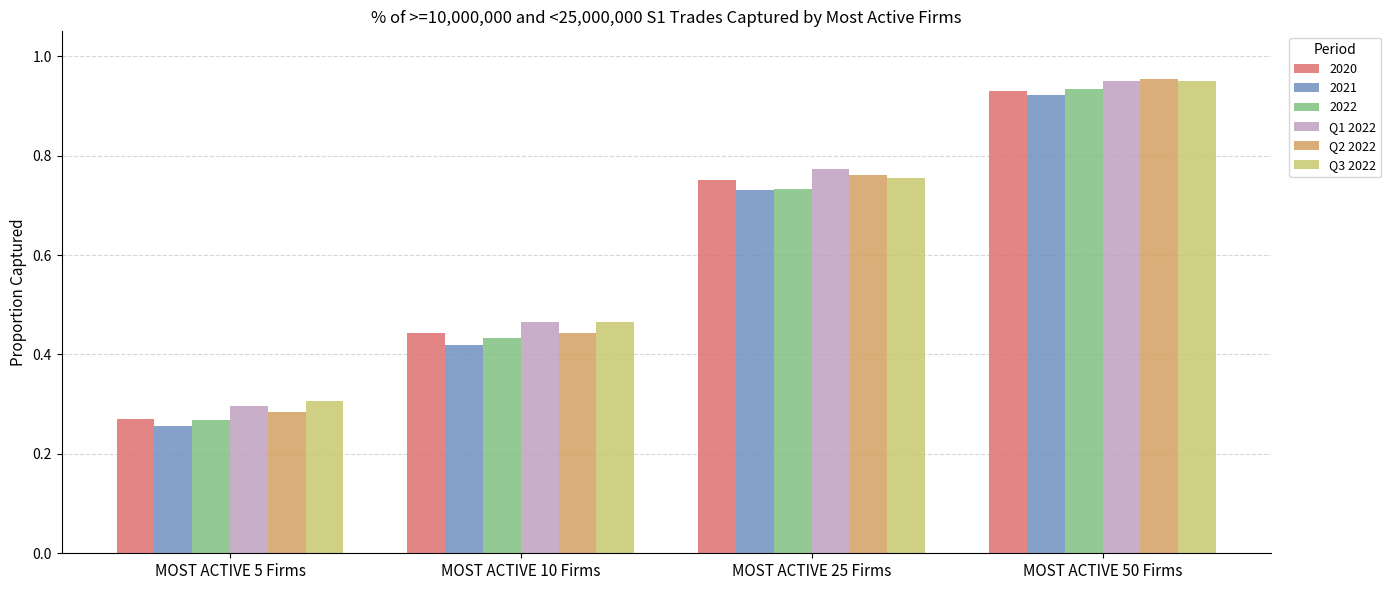

Count the number of data series in this chart.

6